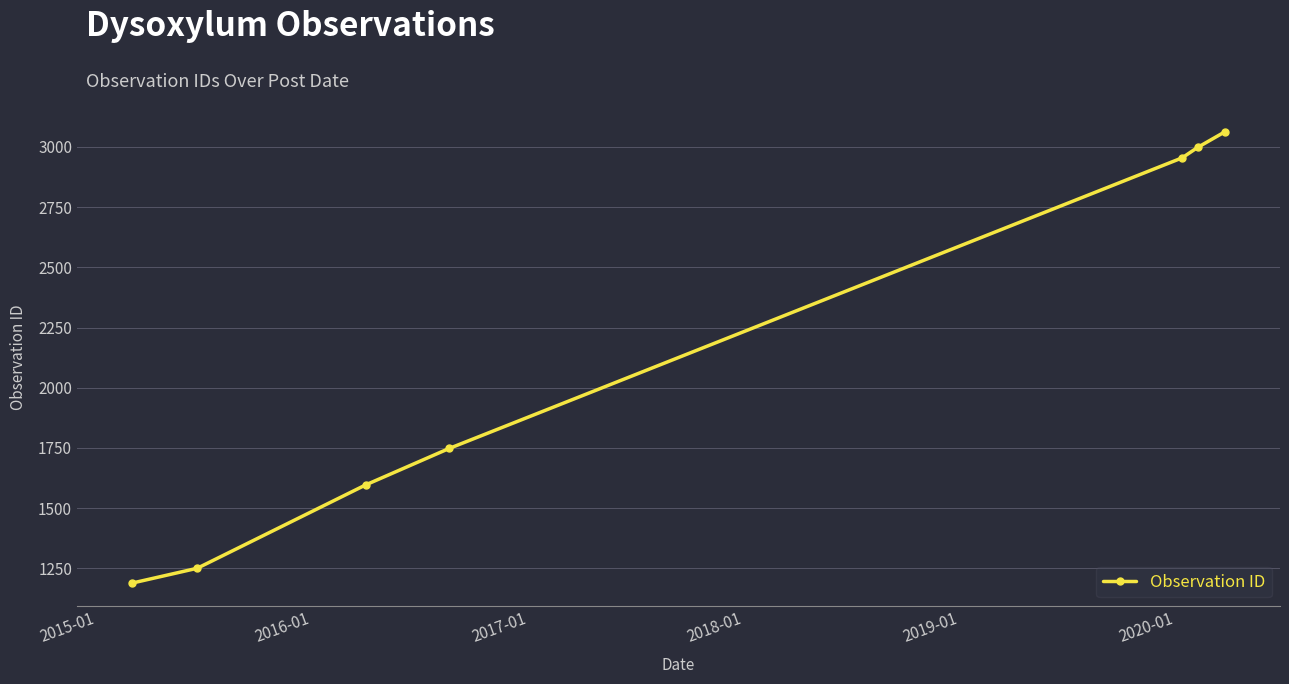

What is the maximum value shown in the chart?

3063